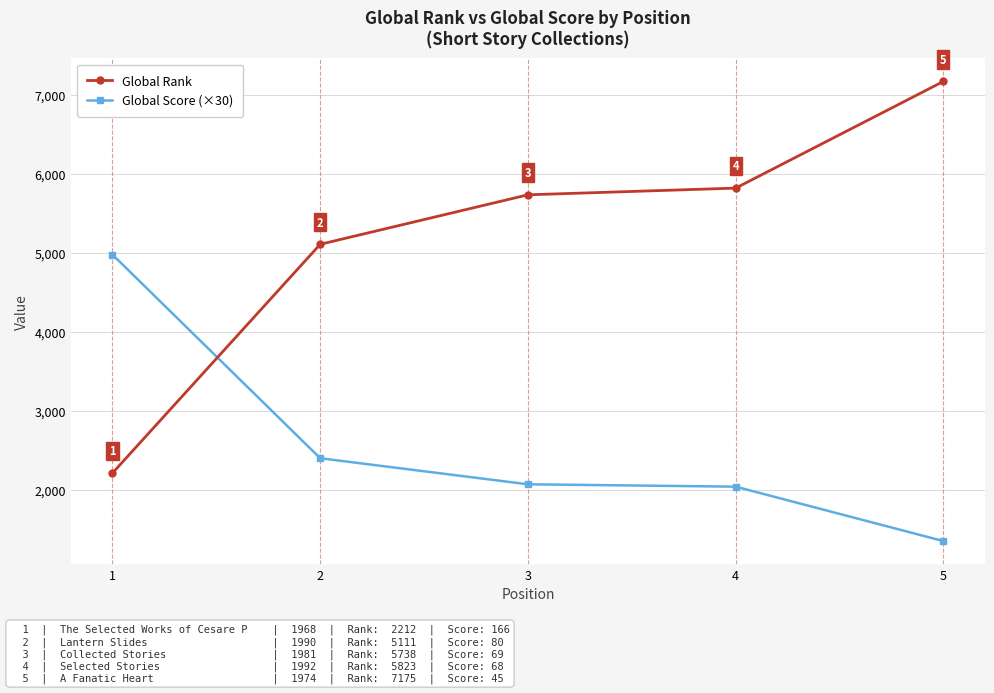

What value does the Global Rank series have at 2, to the nearest 10?

5110